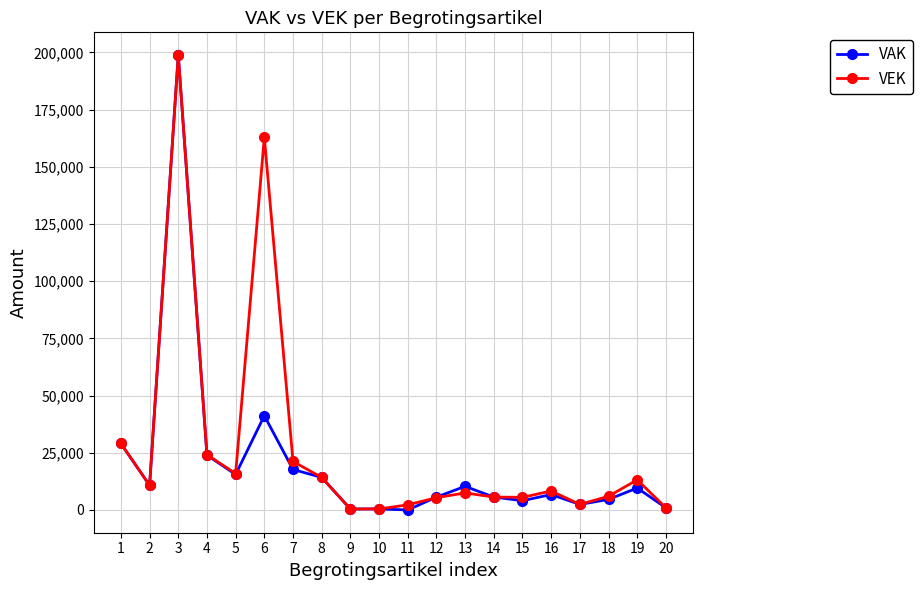

What is the greatest value displayed?

198846